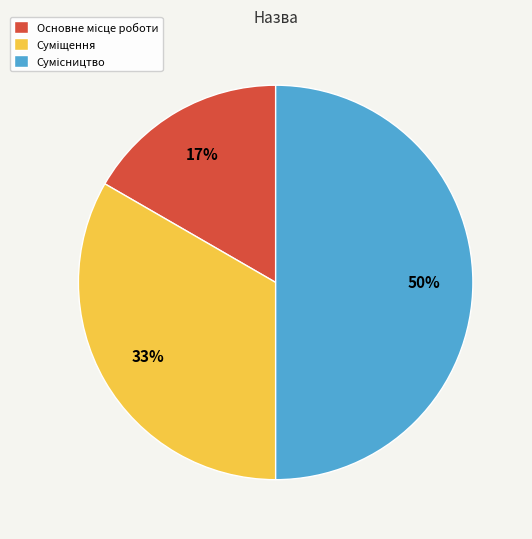

To the nearest percent, what is the average slice percentage?

33%